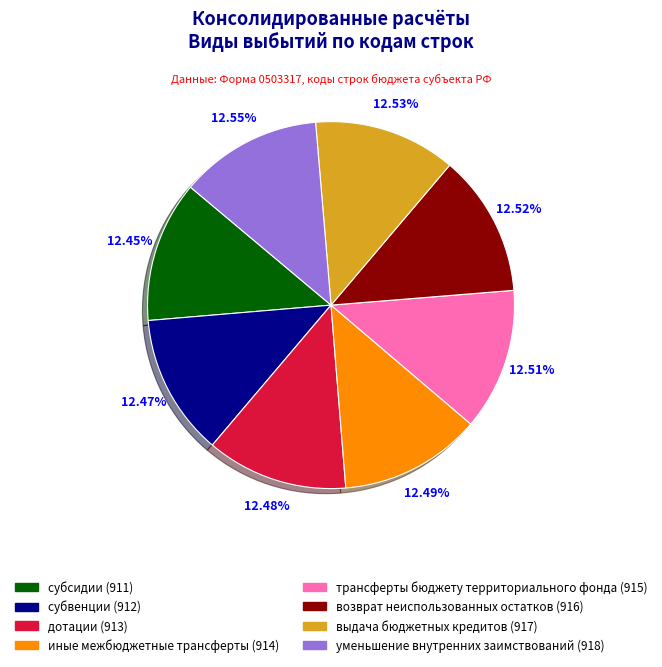

What is the ratio of the value at субсидии to the value at дотации?

1.0